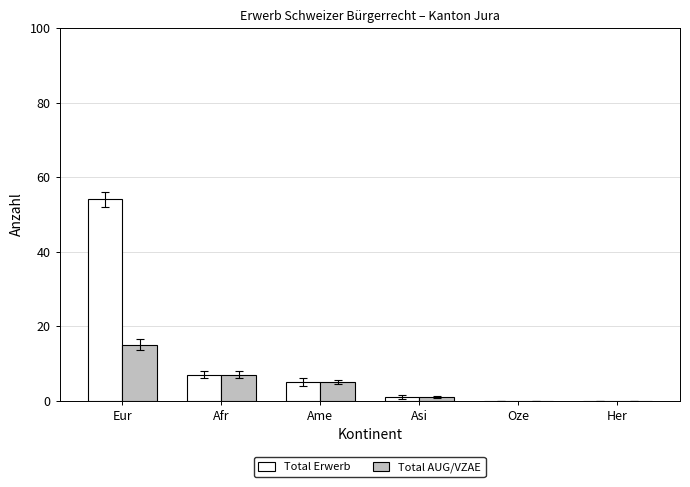

Is it true that Total AUG/VZAE equals 7 at Eur?

False